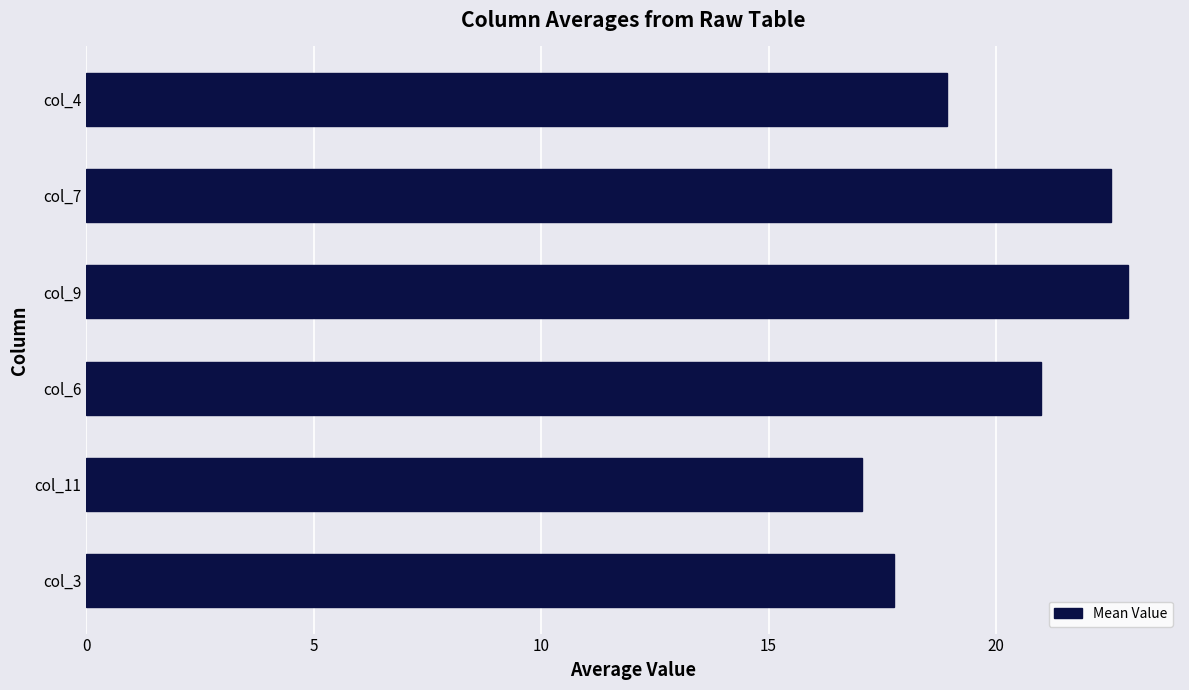

Reading bottom to top, extract all data points from this chart.

col_3=17.8	col_11=17.1	col_6=21.0	col_9=22.9	col_7=22.5	col_4=18.9